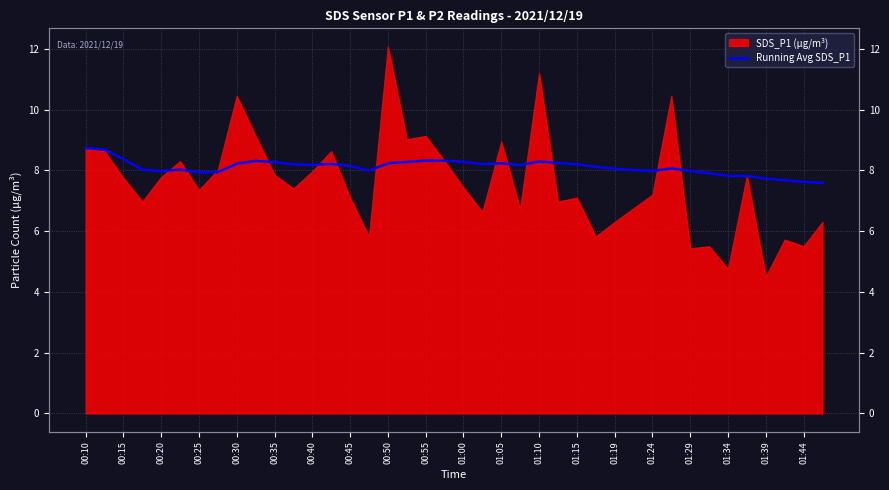

The value at 01:44 is 4.4. True or false?

False